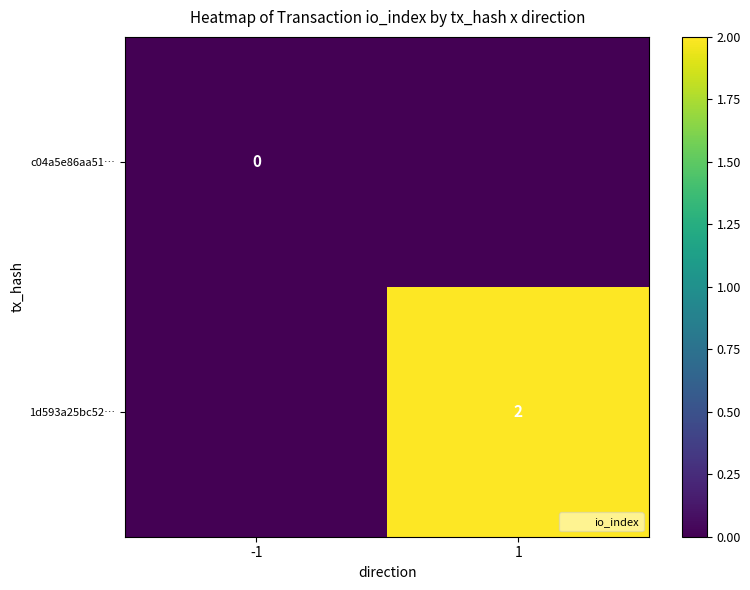

Count the number of data series in this chart.

2